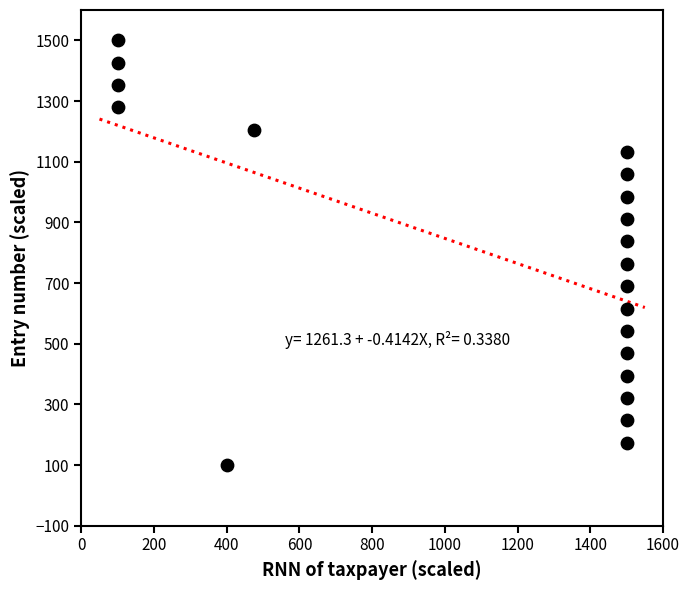

What is the range of Y values (max minus min)?

1400.0